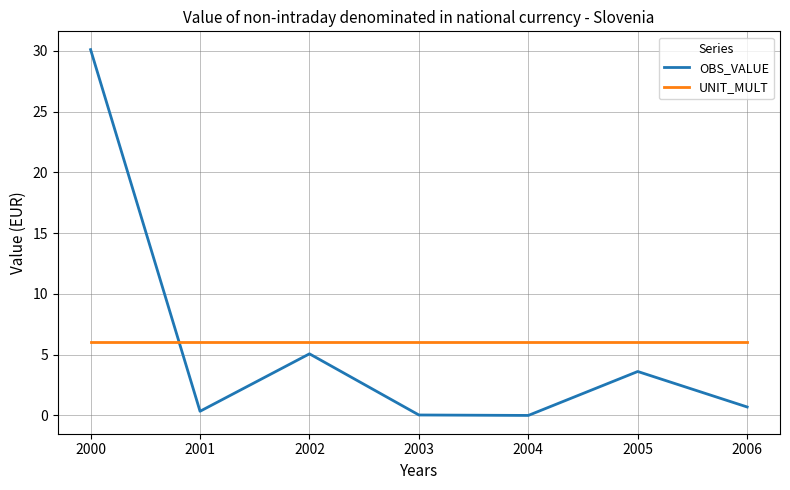

What is the average value of the OBS_VALUE series?

5.7